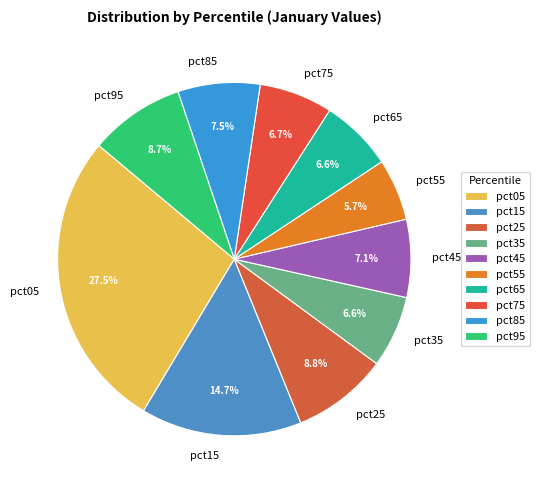

Which has a higher value, pct85 or pct65?

pct85